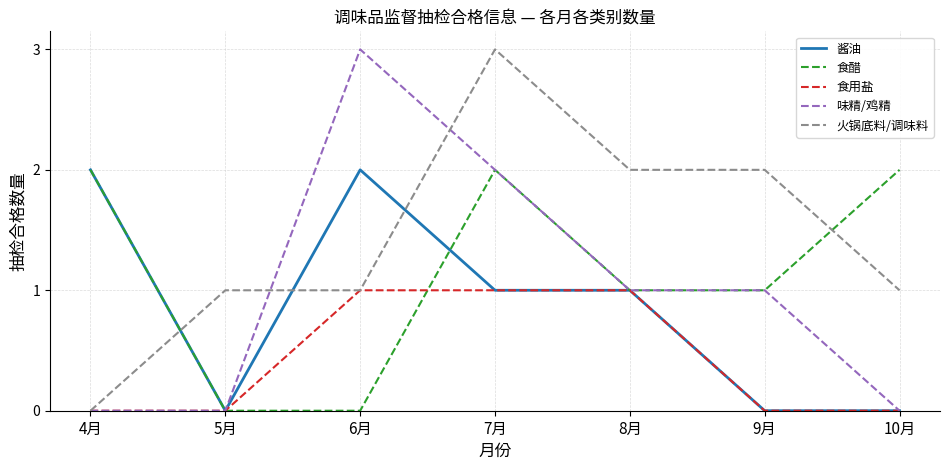

The 味精/鸡精 series shows 1 at 9月. True or false?

True